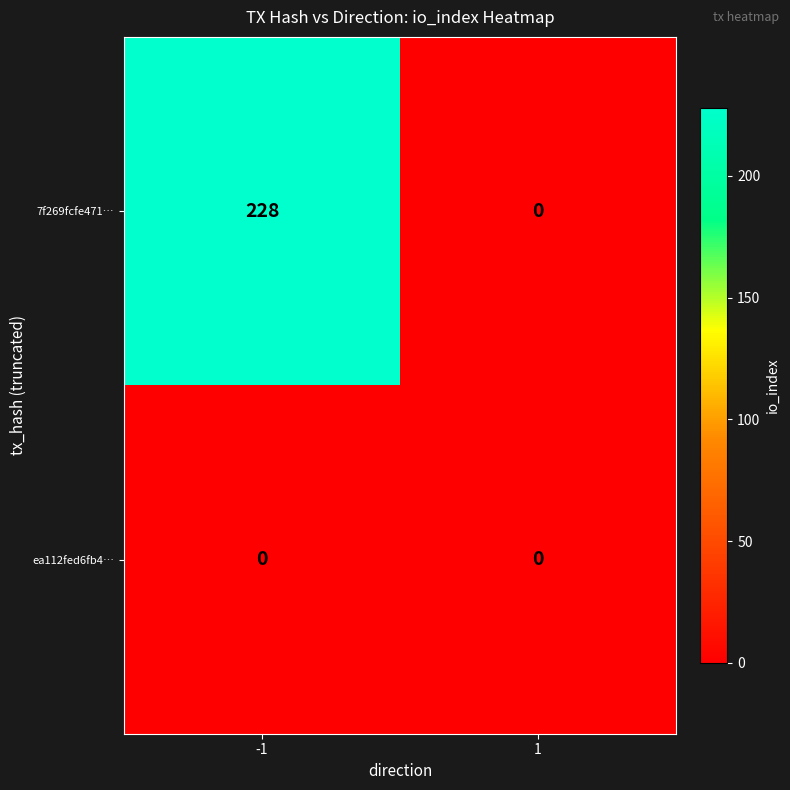

What is the spread (max minus min) of values at -1?

228